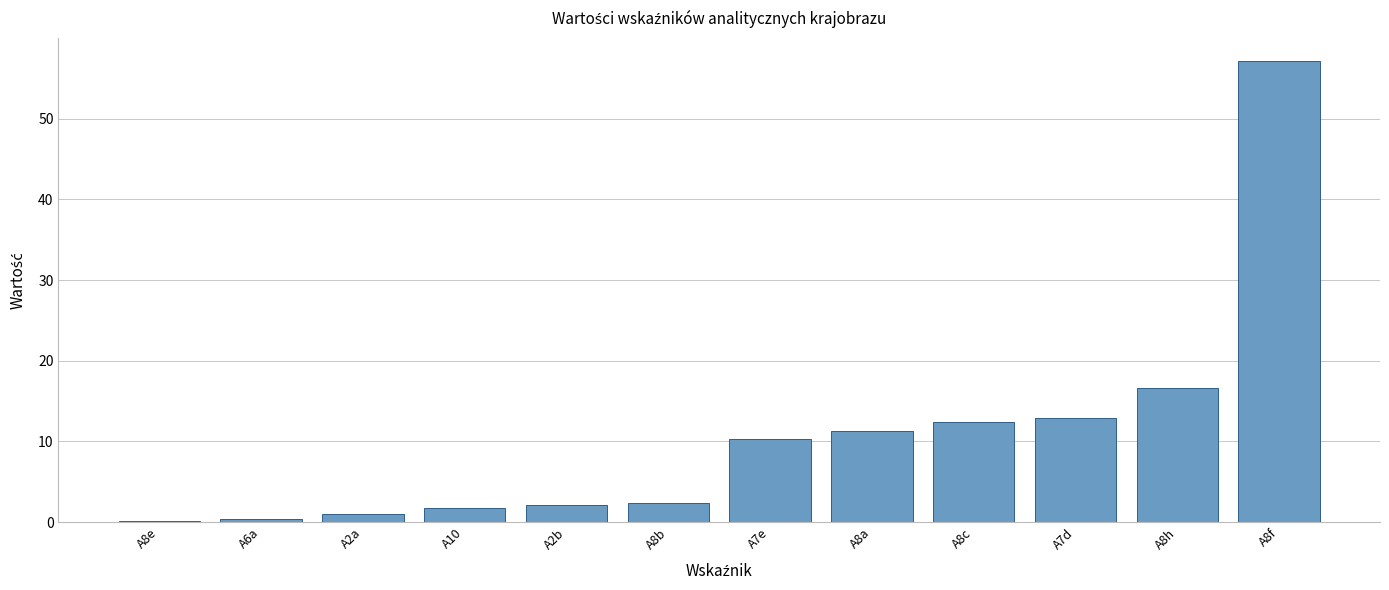

At which label is the value closest to 28?

A8h